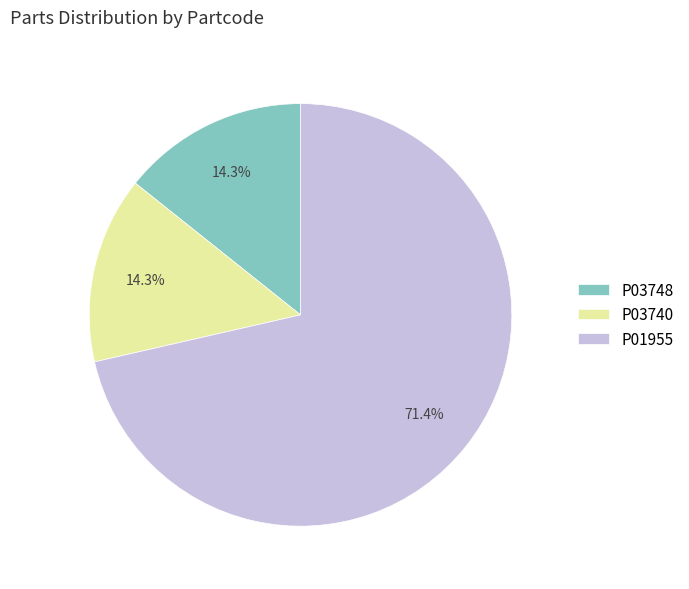

How many segments does this pie chart have?

3